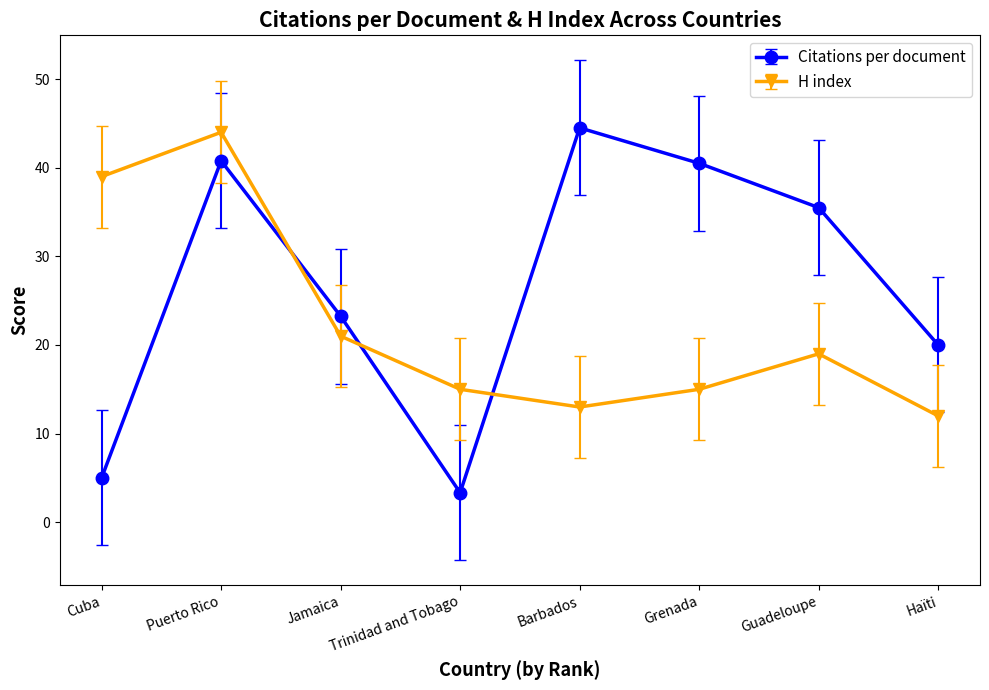

What is the sum of the Citations per document values at Cuba and Puerto Rico?

45.8